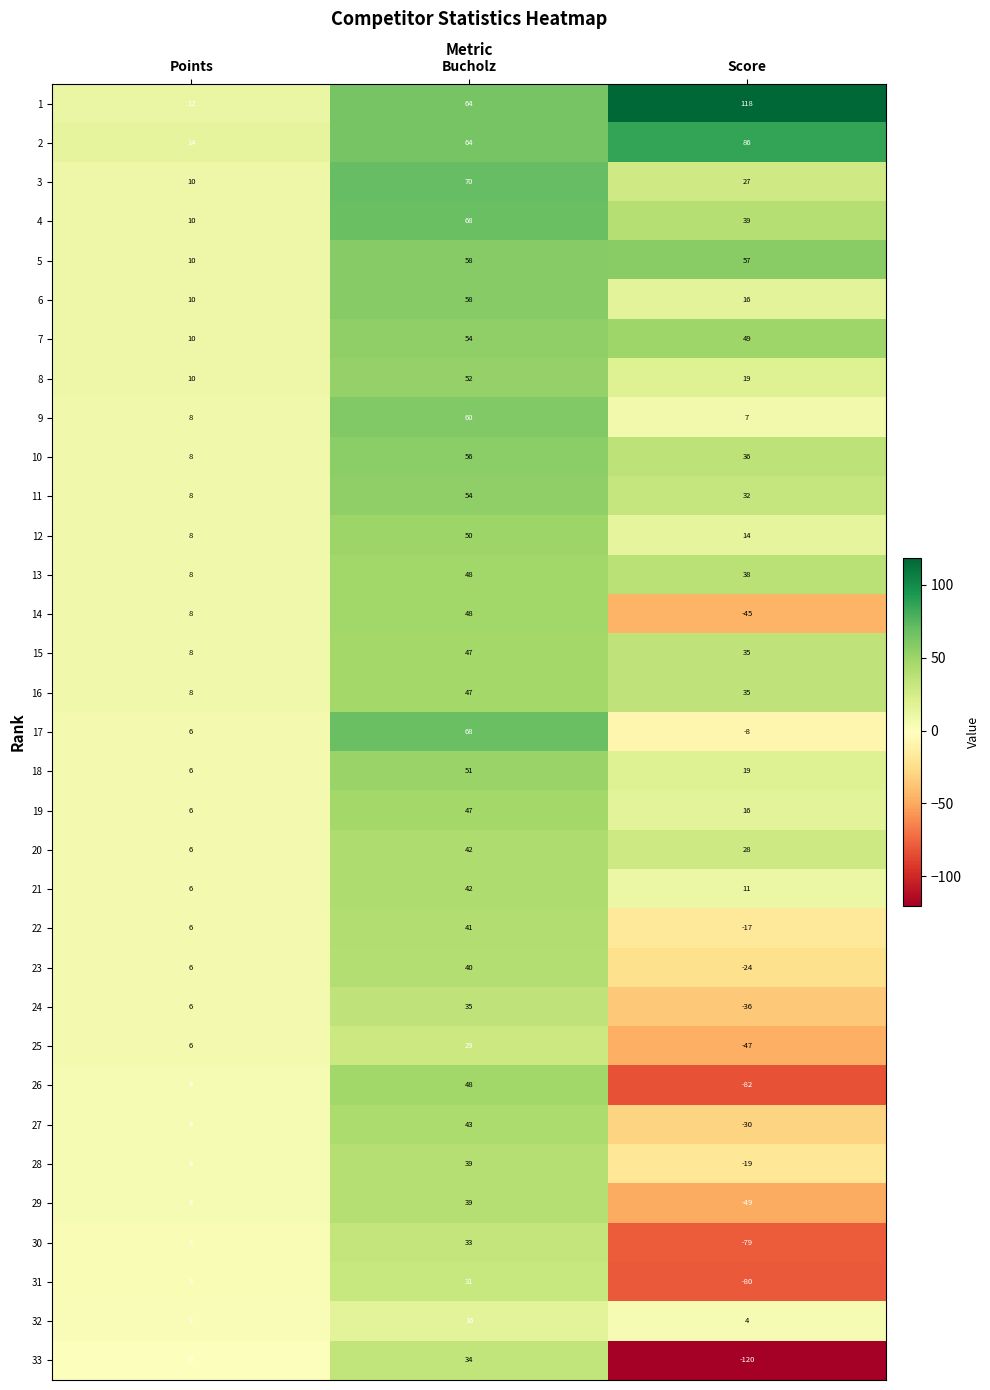

Read the 23 value at Score, to the nearest 5.

-25